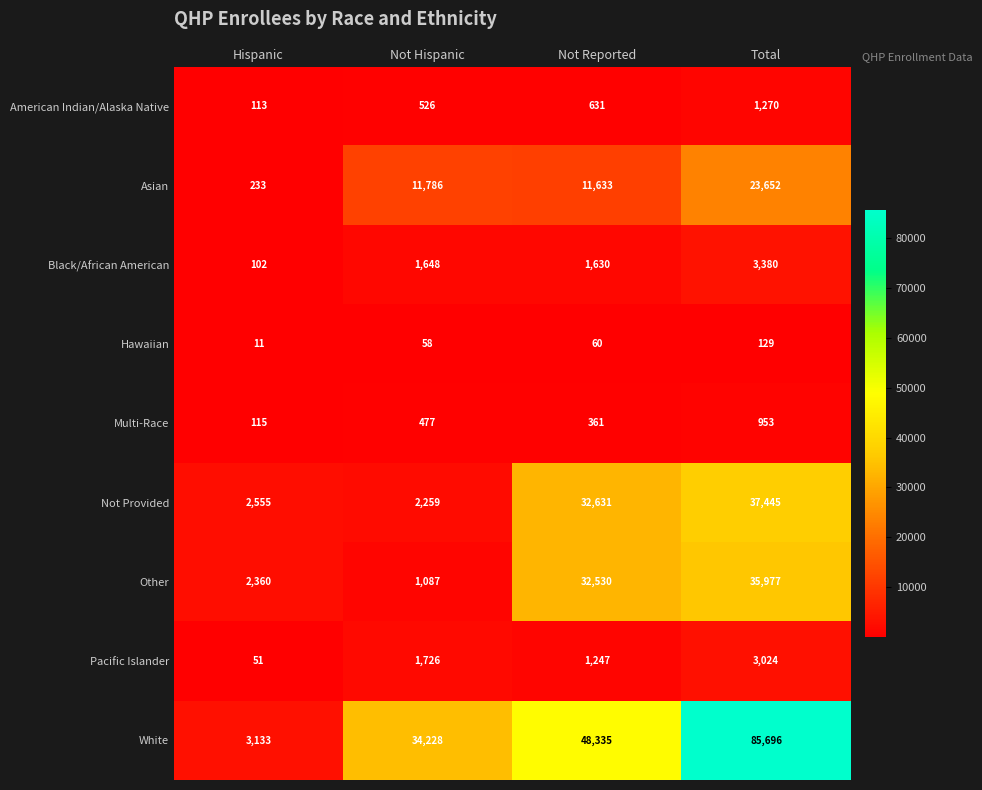

Read the Multi-Race value at Hispanic, to the nearest 100.

100